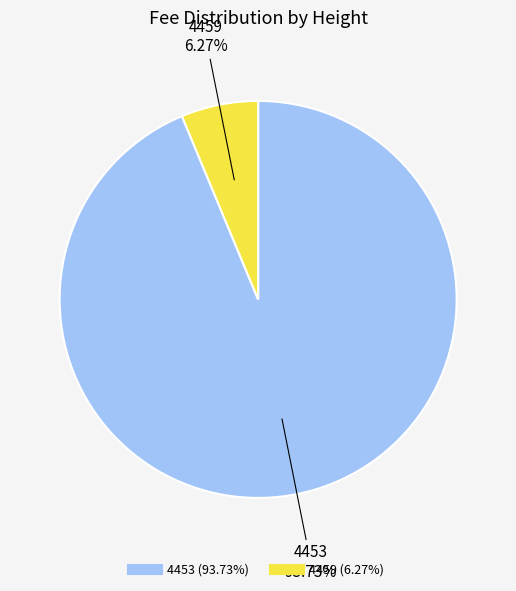

To the nearest percent, what is the average slice percentage?

50%